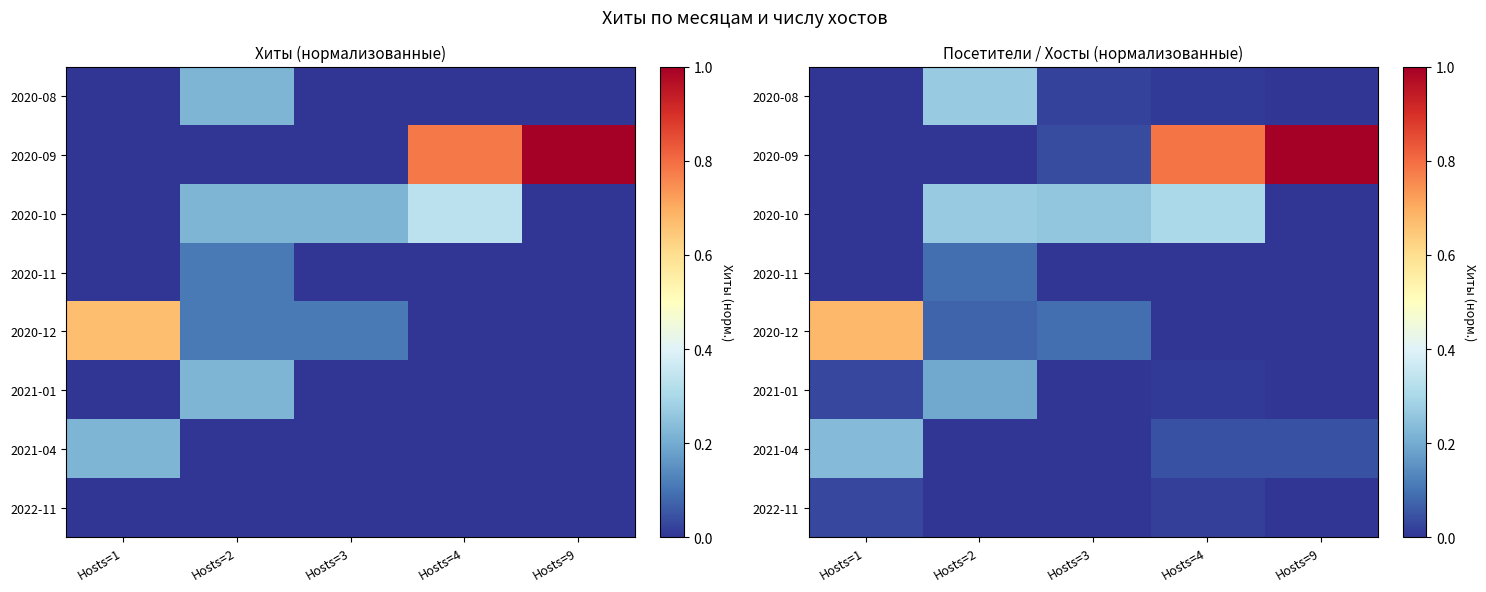

What is the spread (max minus min) of values at Hosts=1?

0.7